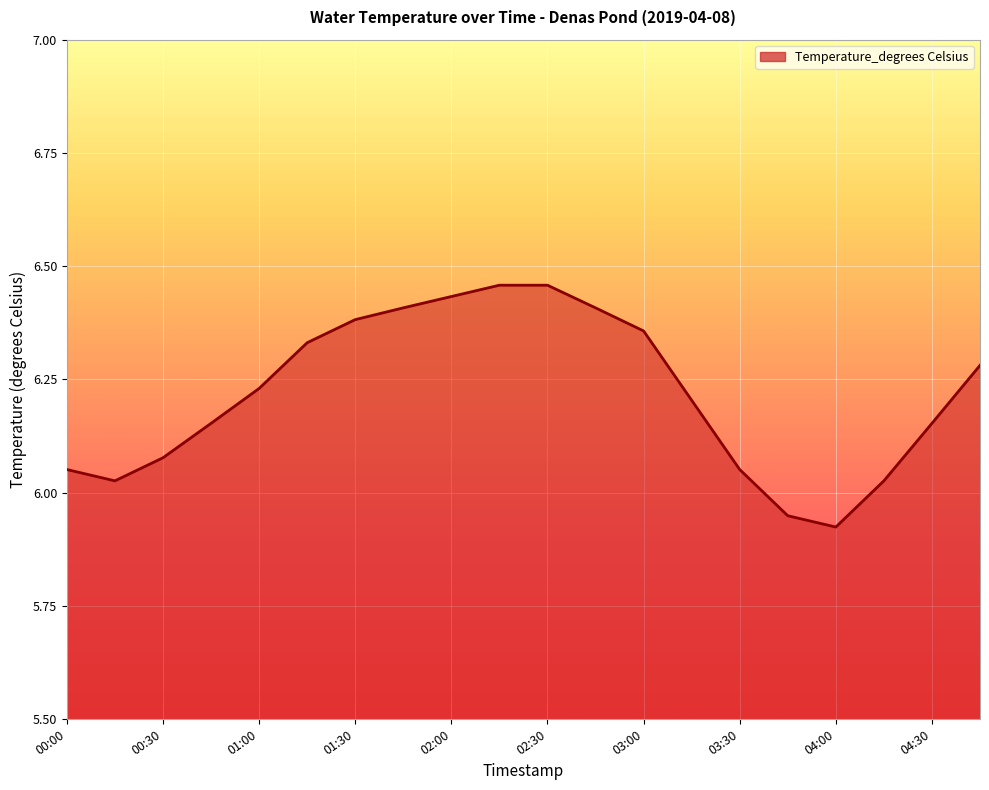

What is the difference between the maximum and minimum values?

0.5